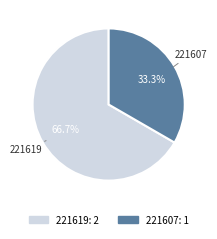

Which slice is the largest?

221619